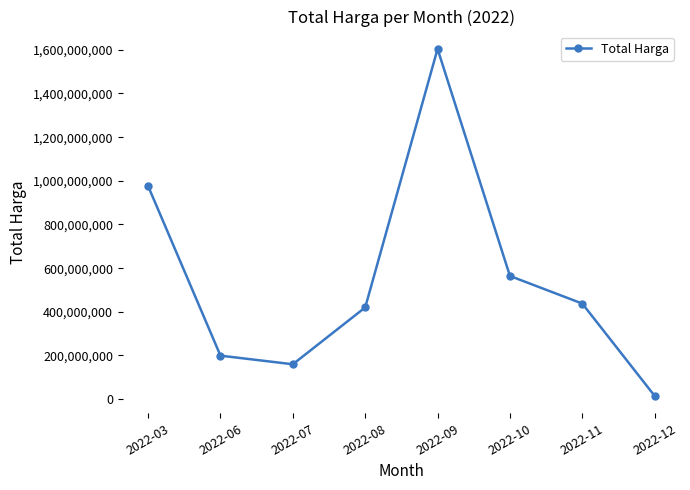

Approximately how many times larger is the value at 2022-10 compared to 2022-12?

38.2